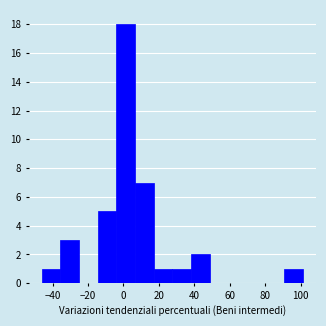

Over which range of the x-axis is the bar tallest?

-4 to 6